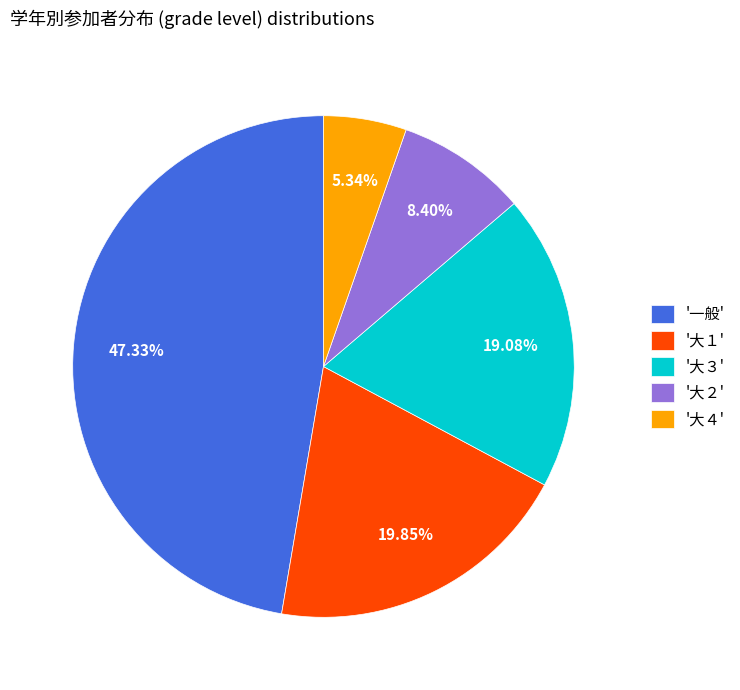

Is the sum of '一般' and '大１' greater than half?

Yes